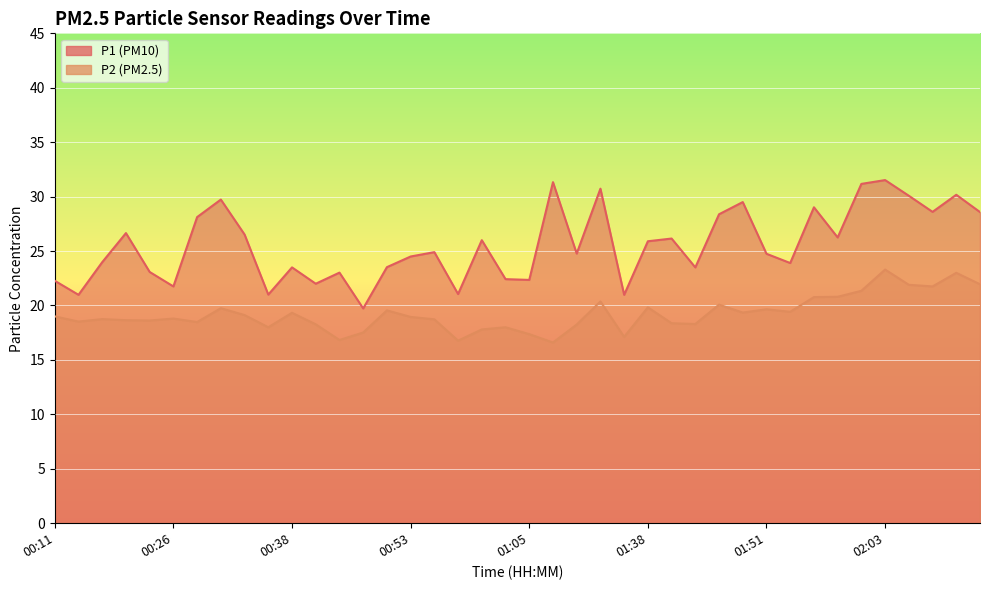

How many values in the P1 series are below 24?

17